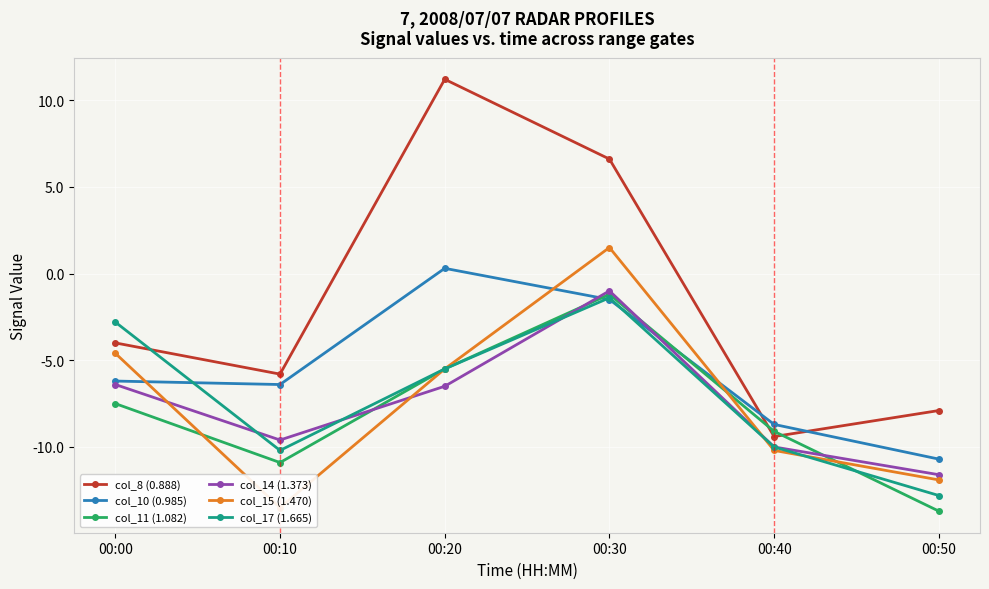

Reading right to left, extract all data points from this chart.

col_8 (0.888): -7.9	-9.4	6.6	11.2	-5.8	-4.0
col_10 (0.985): -10.7	-8.7	-1.5	0.3	-6.4	-6.2
col_11 (1.082): -13.7	-9.1	-1.2	-5.5	-10.9	-7.5
col_14 (1.373): -11.6	-10.0	-1.0	-6.5	-9.6	-6.4
col_15 (1.470): -11.9	-10.2	1.5	-5.5	-13.5	-4.6
col_17 (1.665): -12.8	-10.0	-1.4	-5.5	-10.2	-2.8